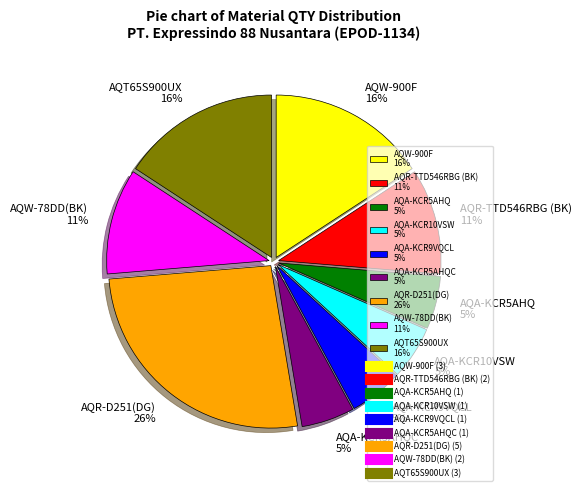

To the nearest percent, what is the difference between the largest and smallest slice percentages?

21%